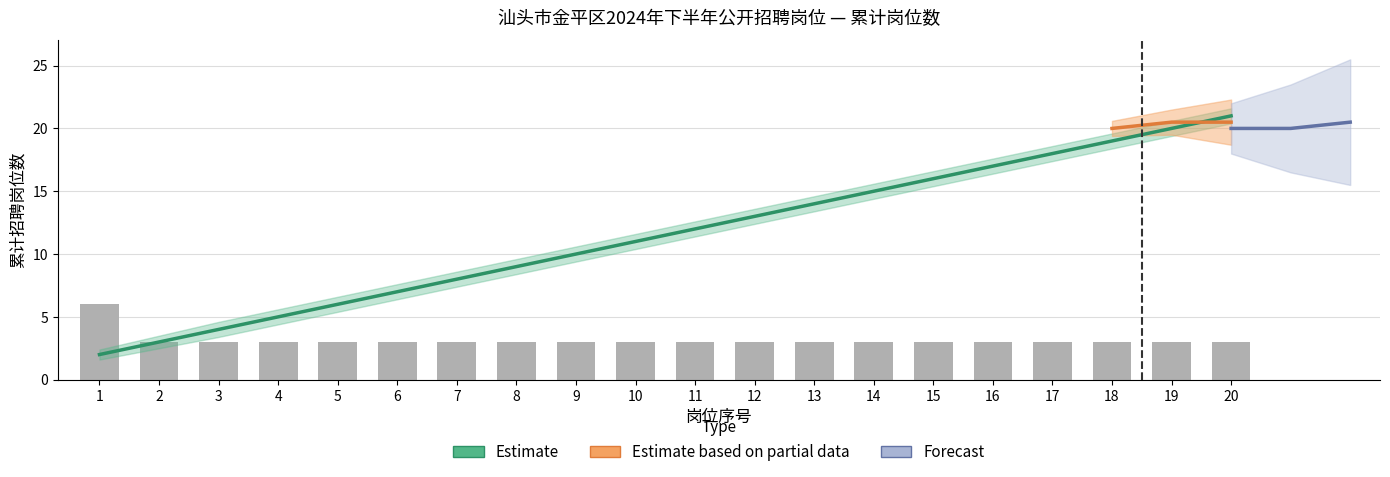

What is the average value?

3